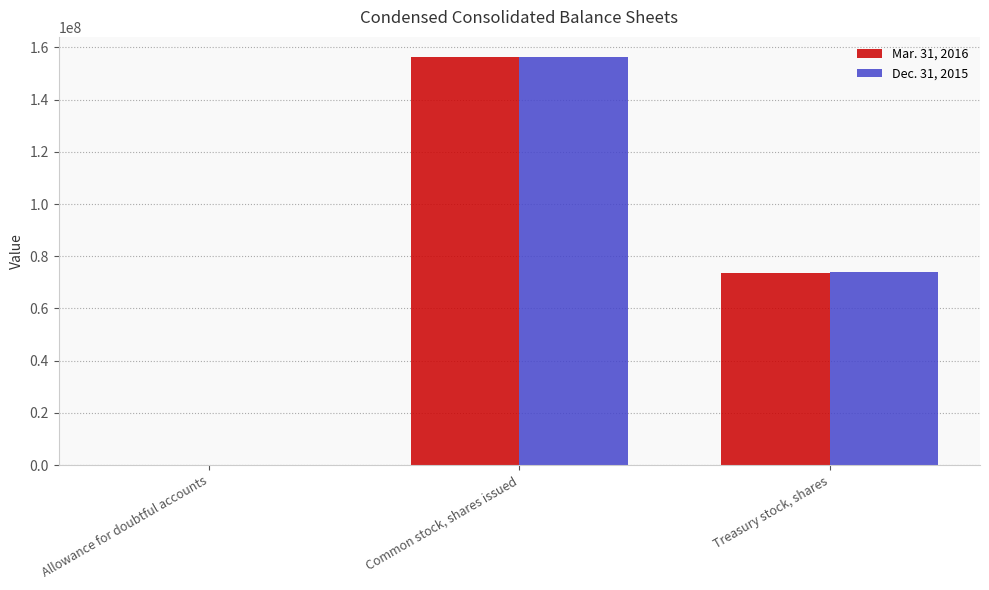

Reading left to right, list all the values displayed in this chart.

Mar. 31, 2016: 7200	156234415	73734432
Dec. 31, 2015: 6900	156234415	73896245